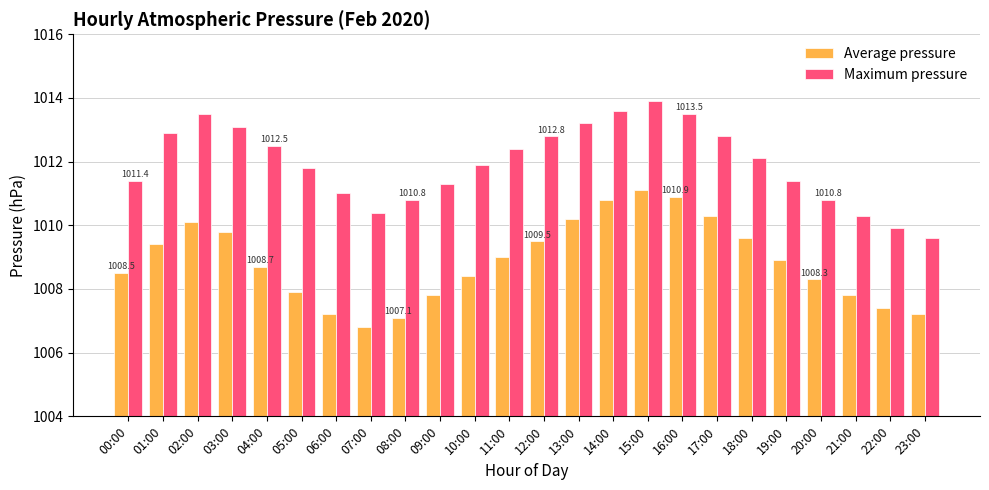

What is the highest value of the Maximum pressure series?

1013.9